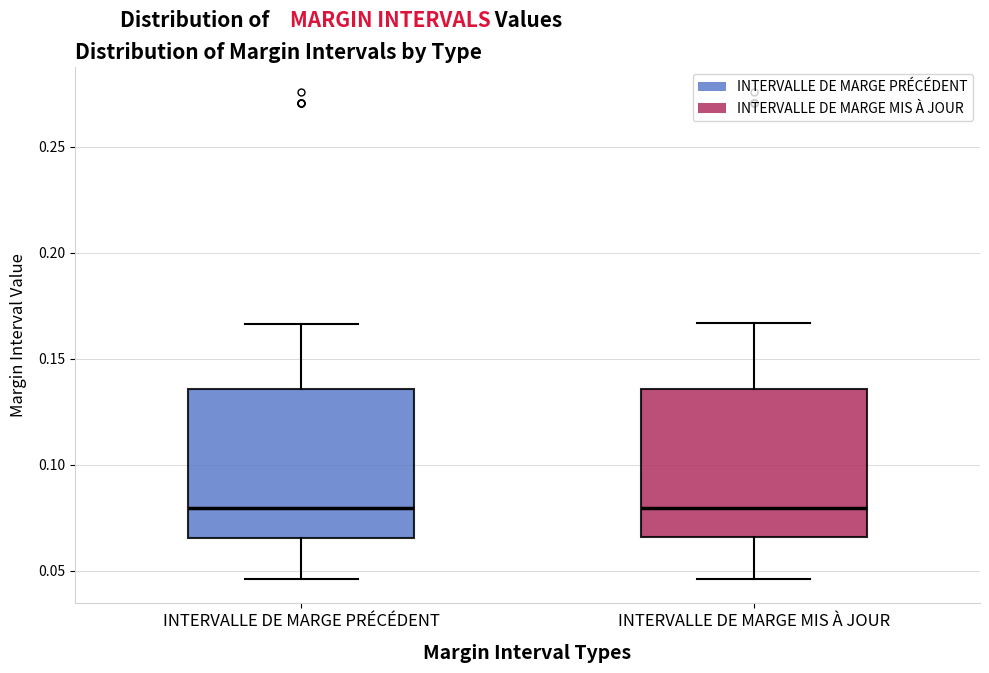

Where does the upper whisker of the box for INTERVALLE DE MARGE MIS À JOUR end on the y-axis? The values are not printed on the chart, so give them approximately, as read against the axis.

0.165